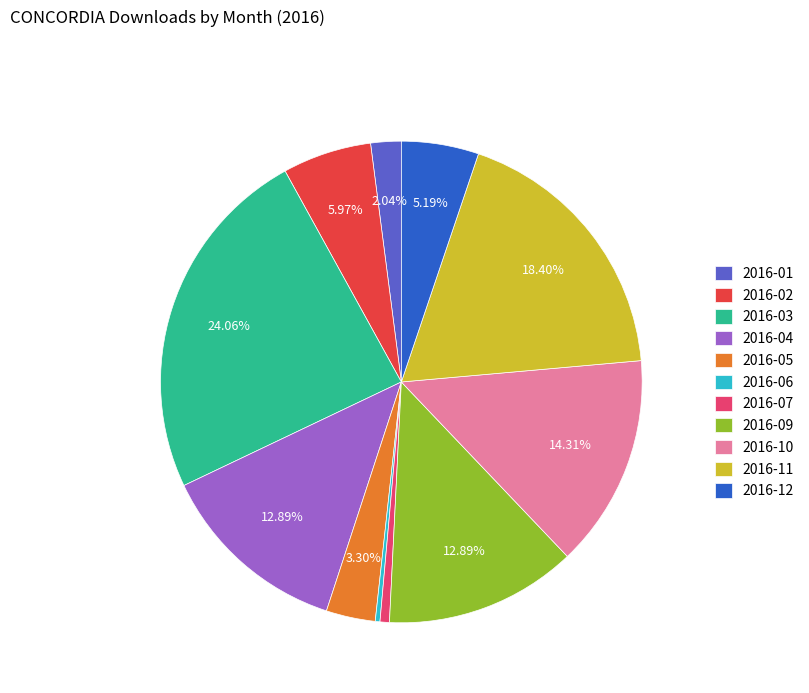

True or false: 2016-04 accounts for 13% of the total.

True